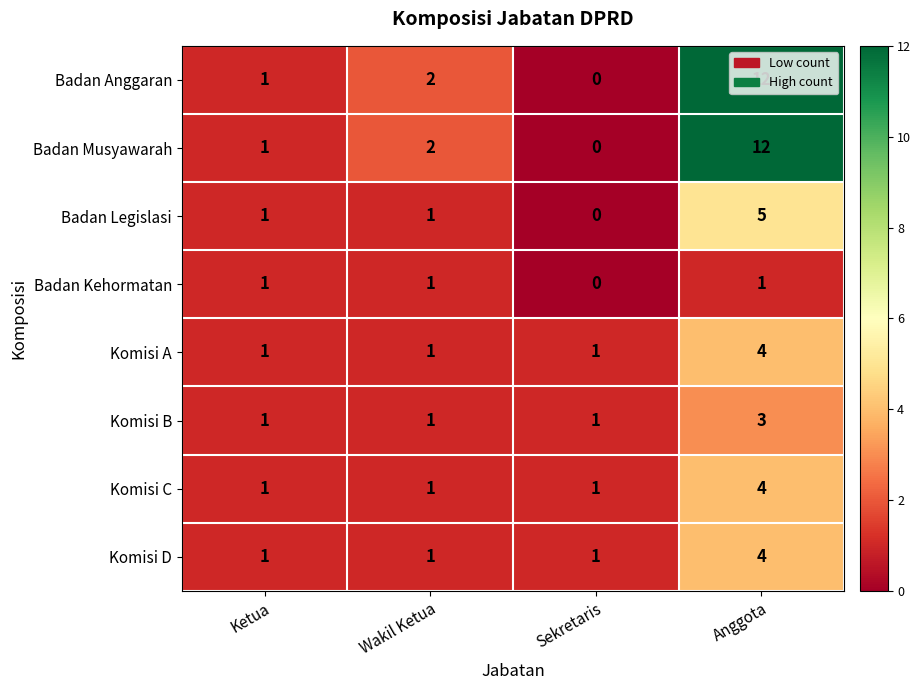

How many distinct data groups are displayed?

8